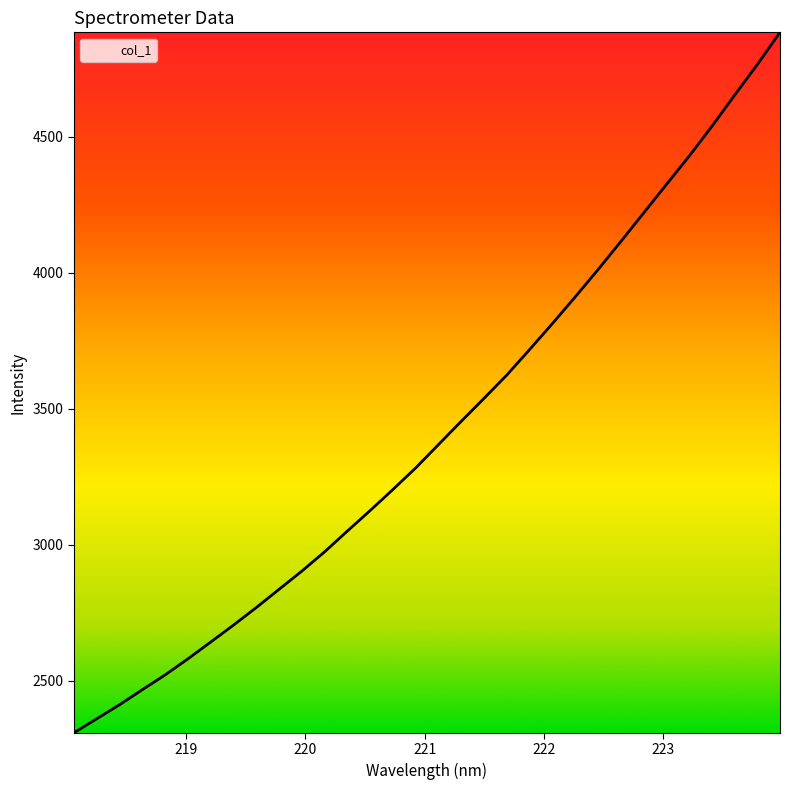

What is the smallest value displayed?

2308.4